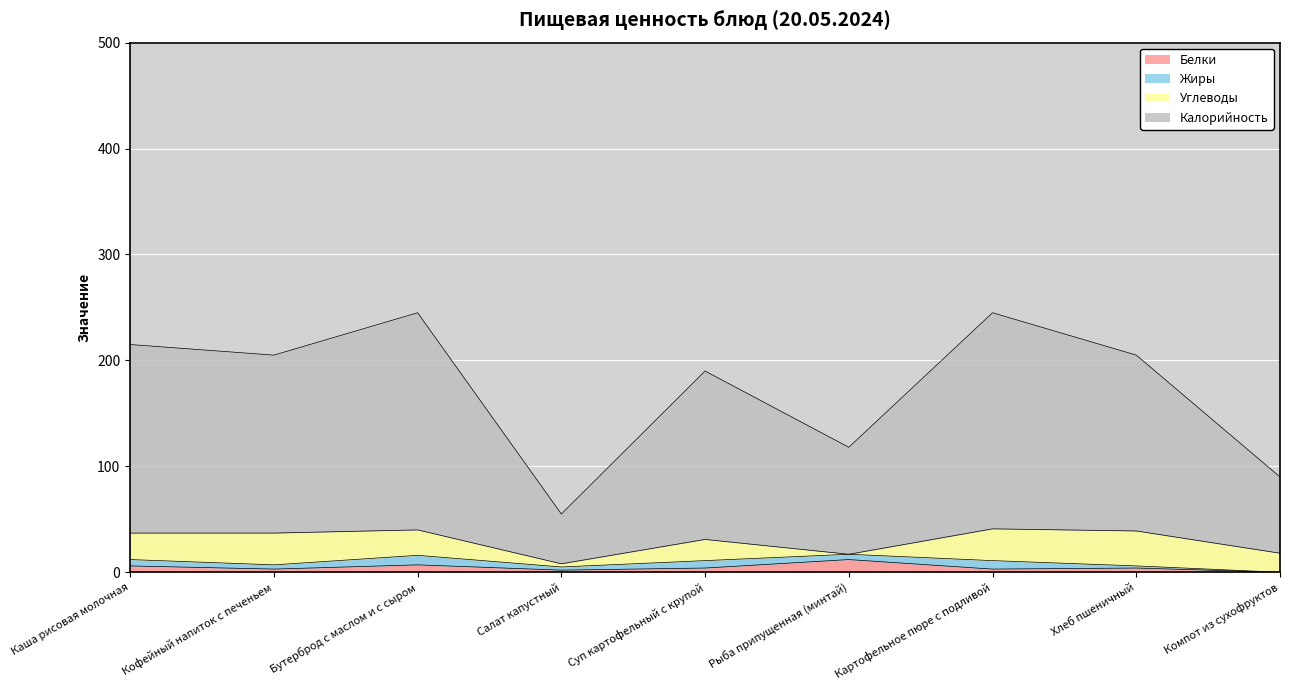

True or false: Калорийность and Белки intersect in this chart.

False